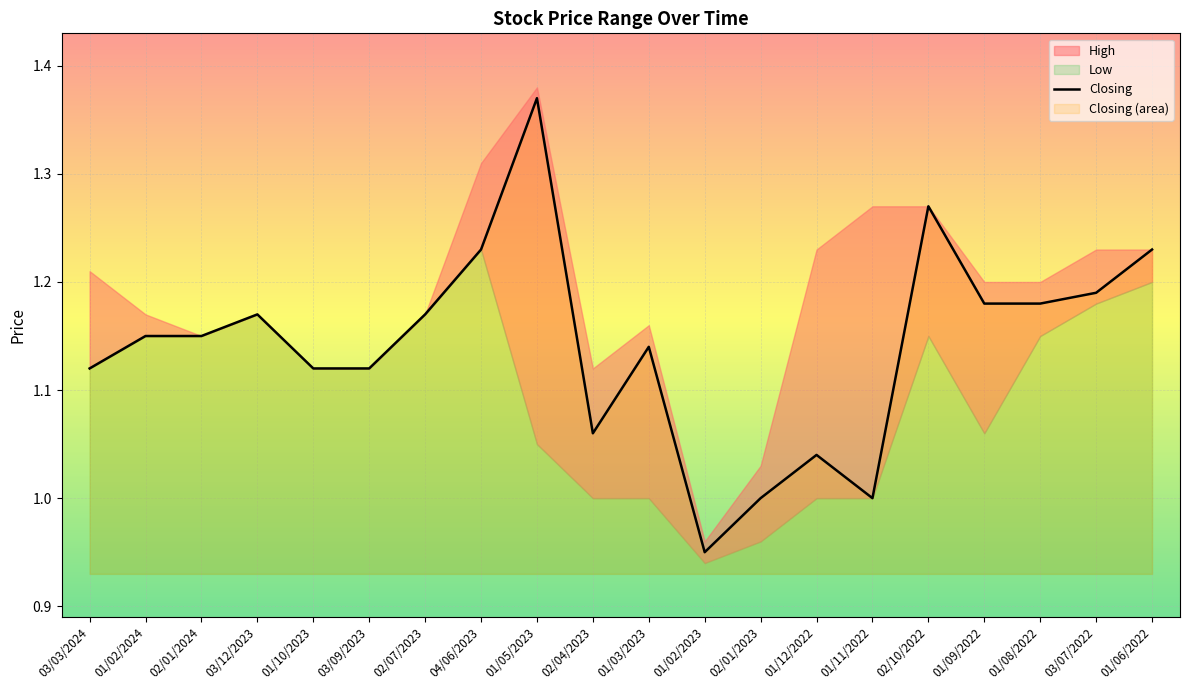

What is the smallest value displayed?

0.9